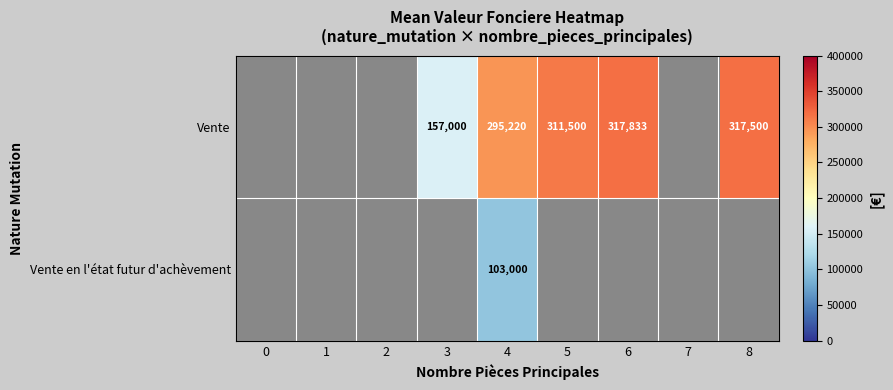

At 4, list the series in order from largest to smallest.

Vente, Vente en l'état futur d'achèvement